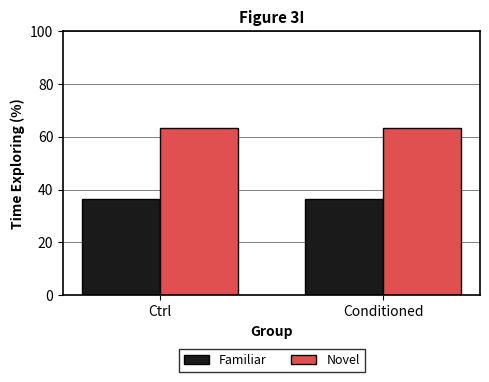

Are the bars horizontal?

No